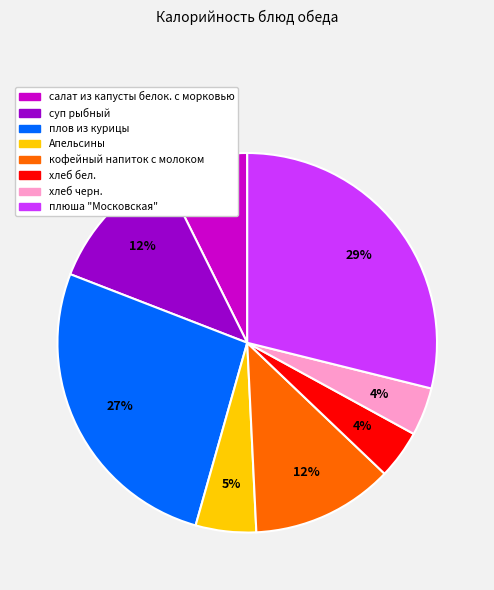

Which slice is the largest?

плюша "Московская"